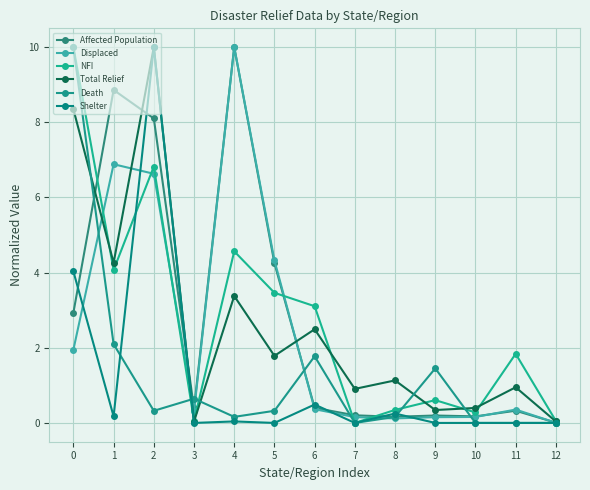

What is the difference between the maximum and second lowest values in the Affected Population series?

9.8